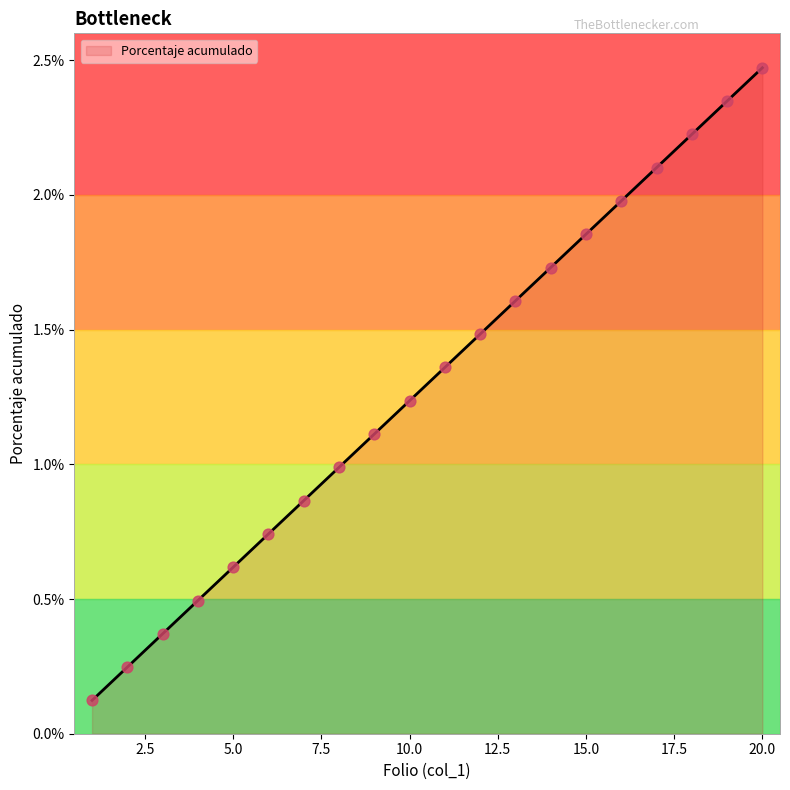

What is the change in value from 7 to 13?

+0.7